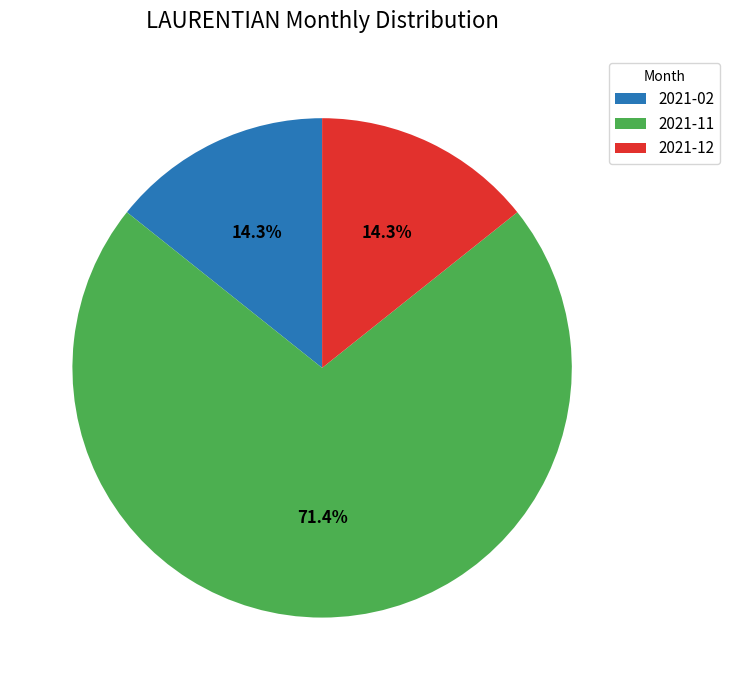

Does any single category account for the majority?

Yes